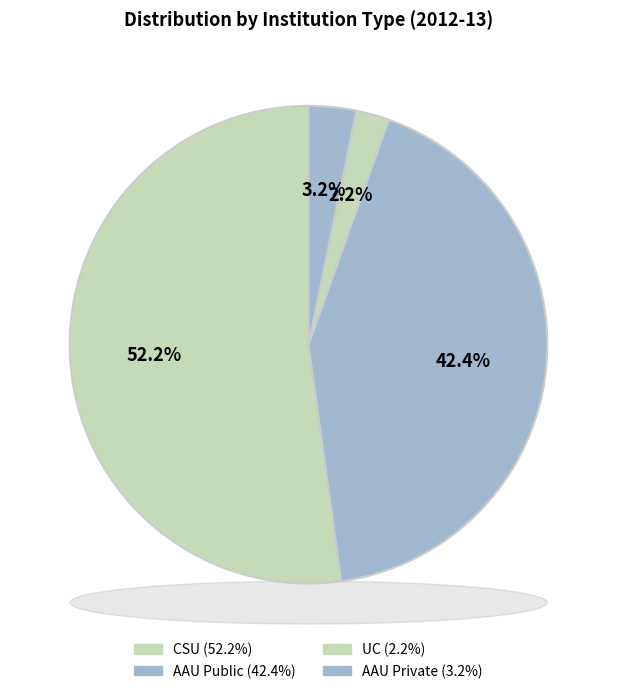

True or false: AAU Public accounts for 42% of the total.

True